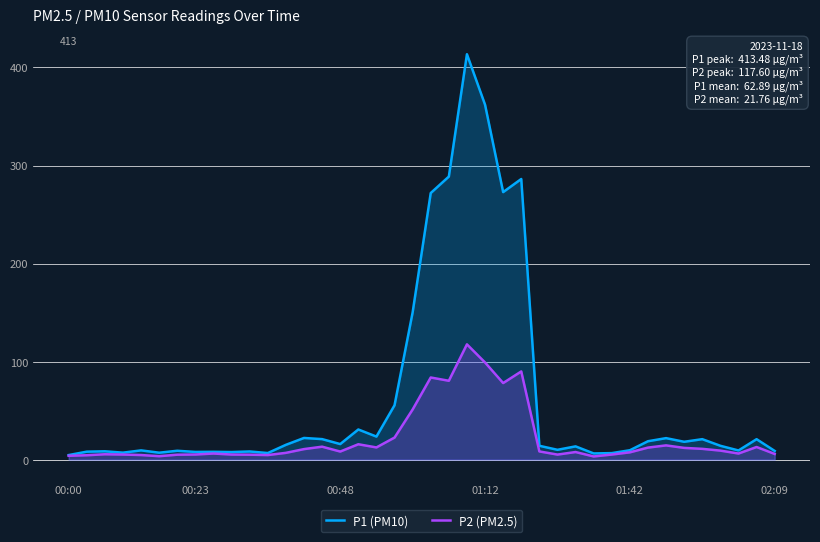

The P2 (PM2.5) series shows 13.2 at 14. True or false?

True